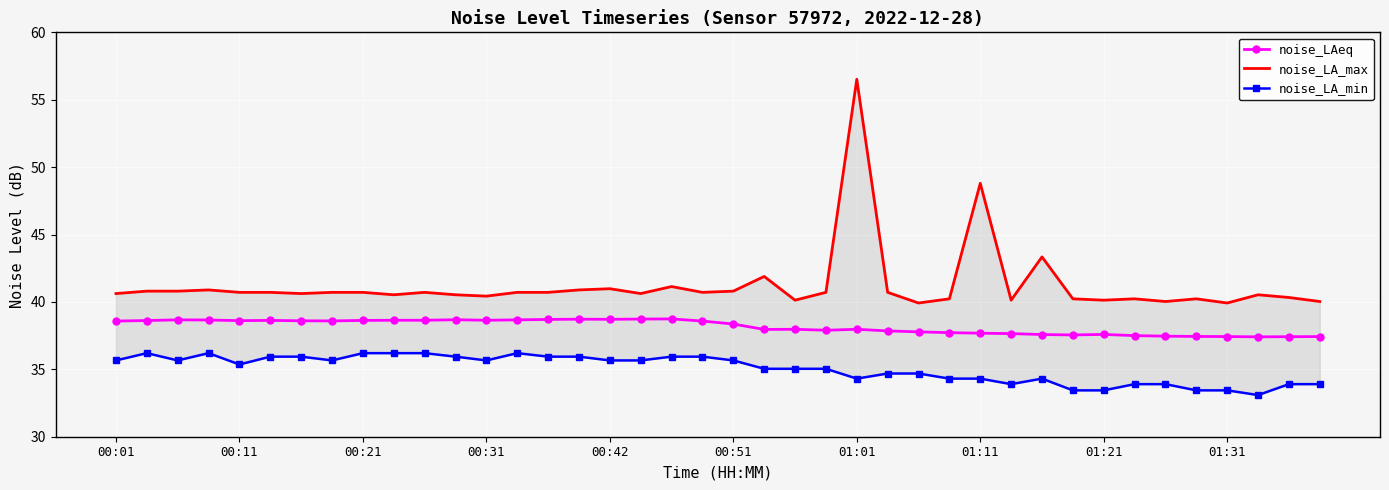

Is it true that noise_LA_min equals 35.7 at 17?

True